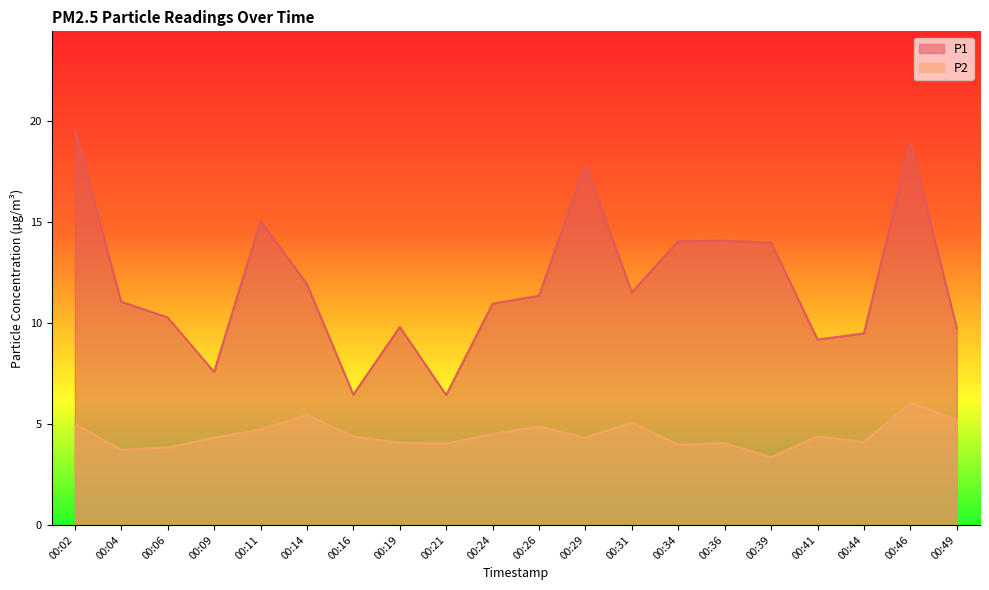

What is the sum of all P1 values?

239.2